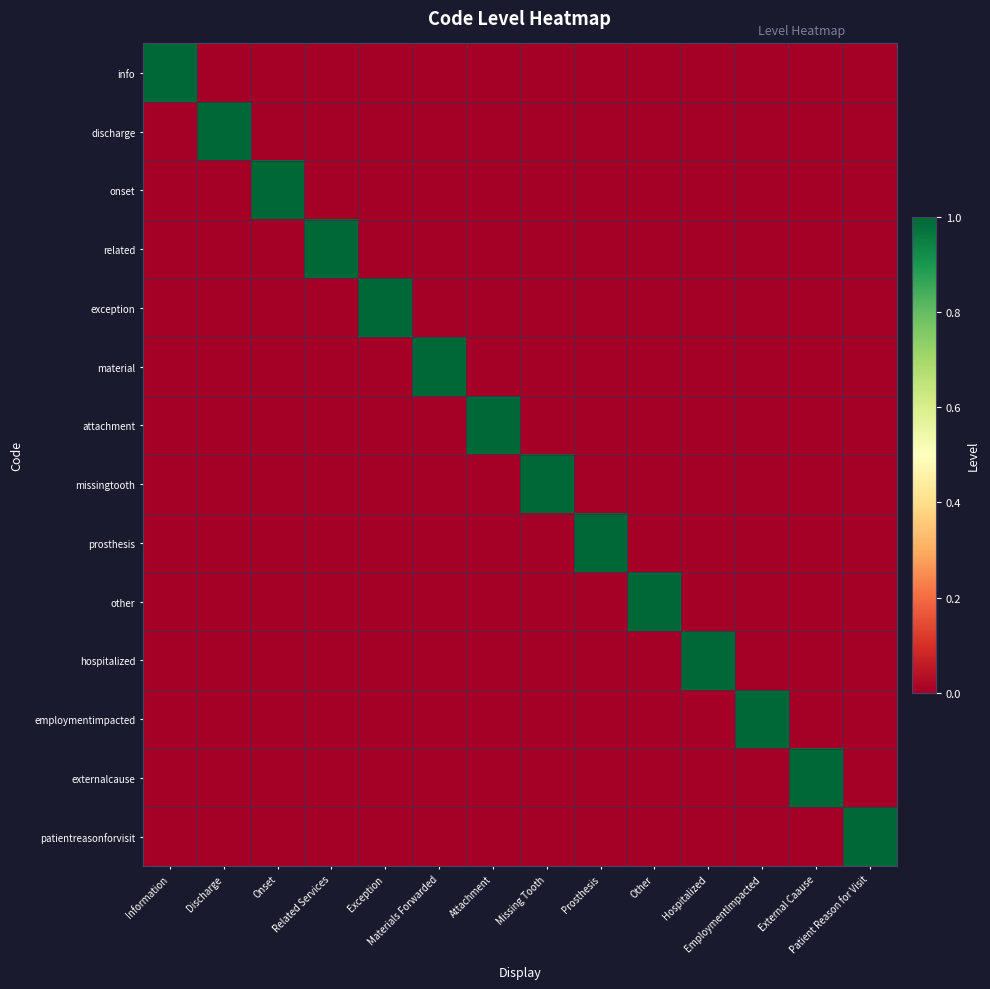

Which category has the lowest value across all series?

Discharge